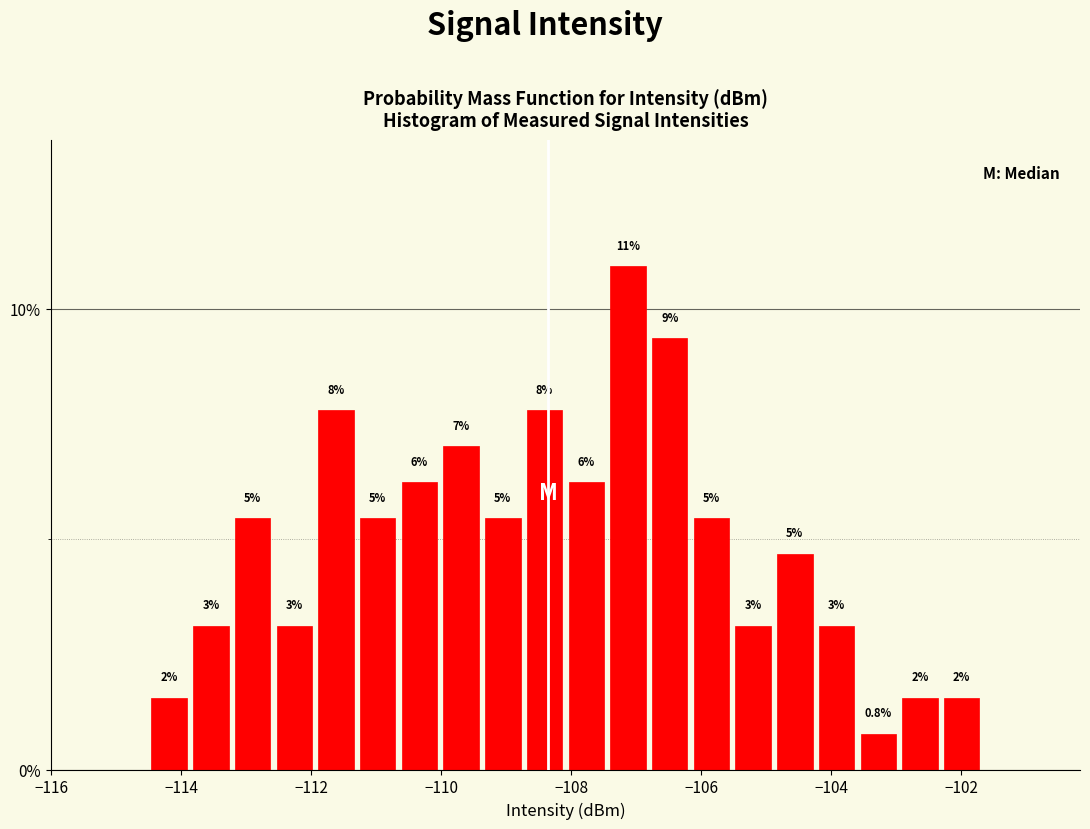

Read against the x-axis, roughly where is the centre of the tallest bar?

-107.2